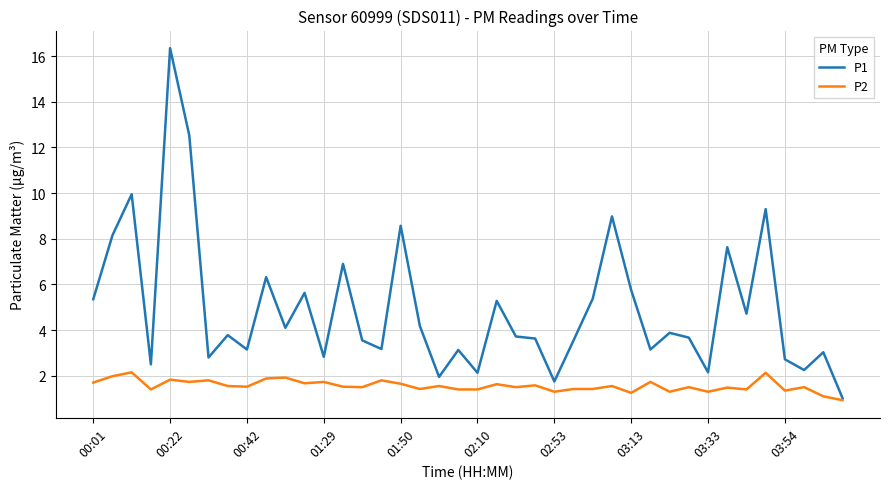

What is the minimum value shown in the chart?

0.9